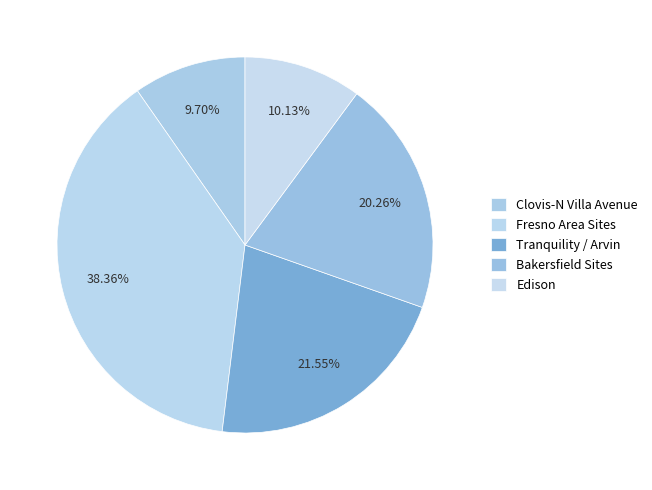

How many segments does this pie chart have?

5